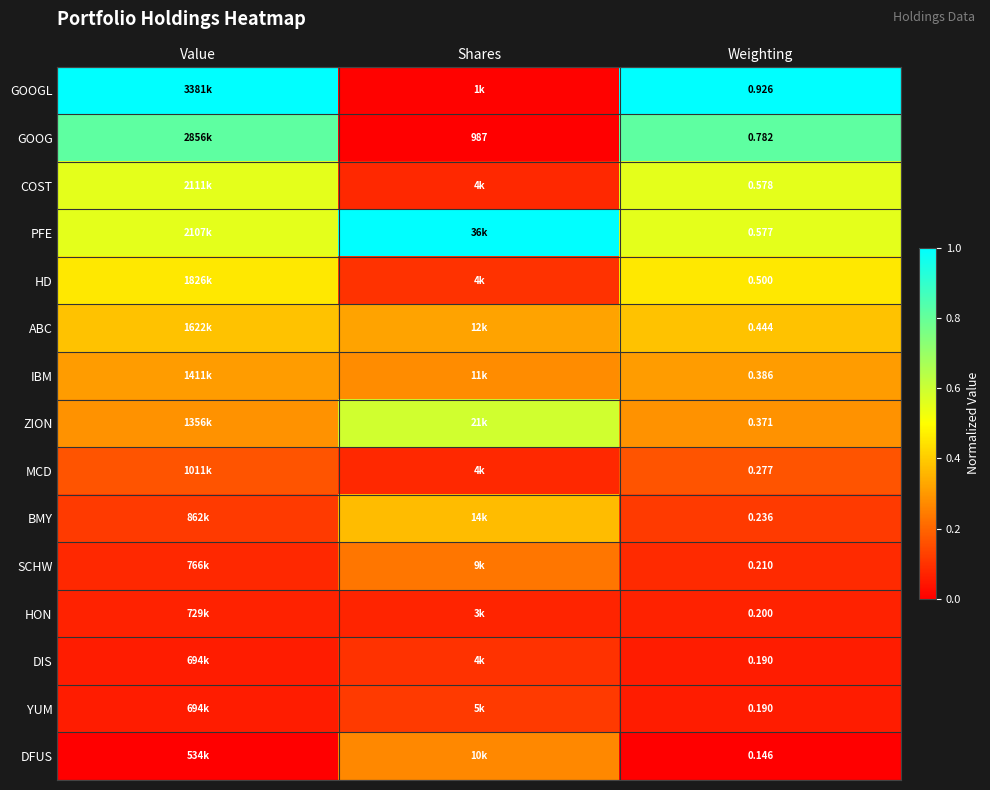

What is the total value across all series at Shares?

3.6